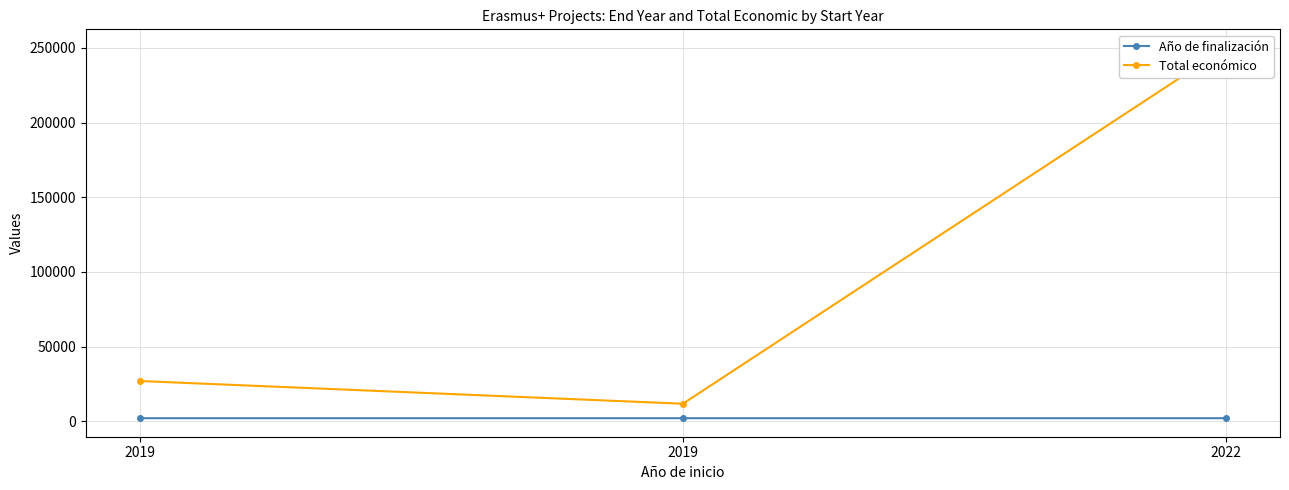

What is the difference between the Total económico values at 2019 and 2019?

15209